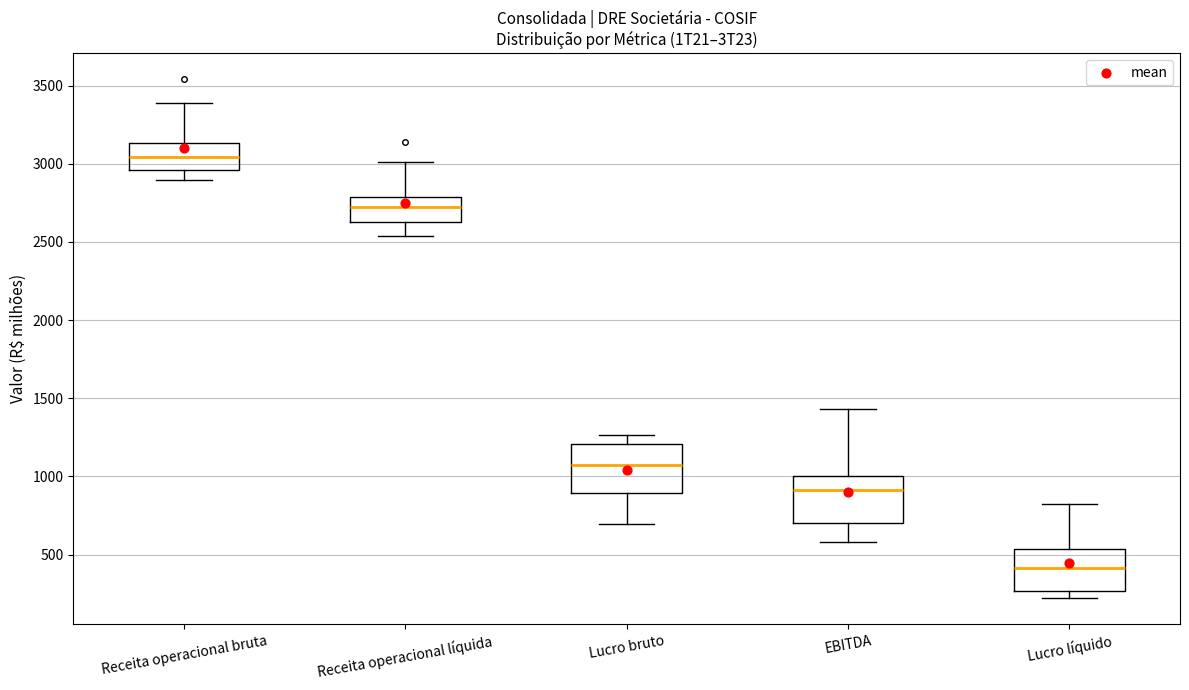

Which box's median line is the lowest?

Lucro líquido